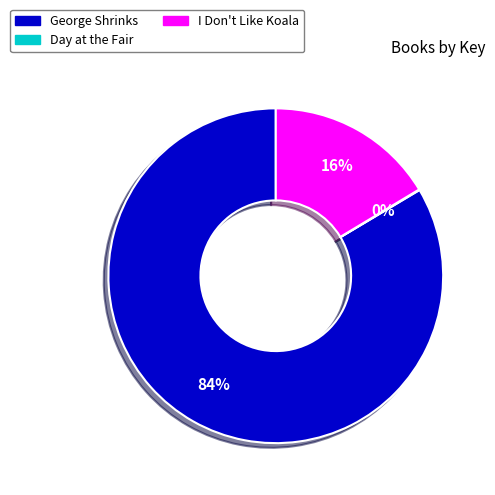

Does George Shrinks account for over 50% of the chart?

Yes